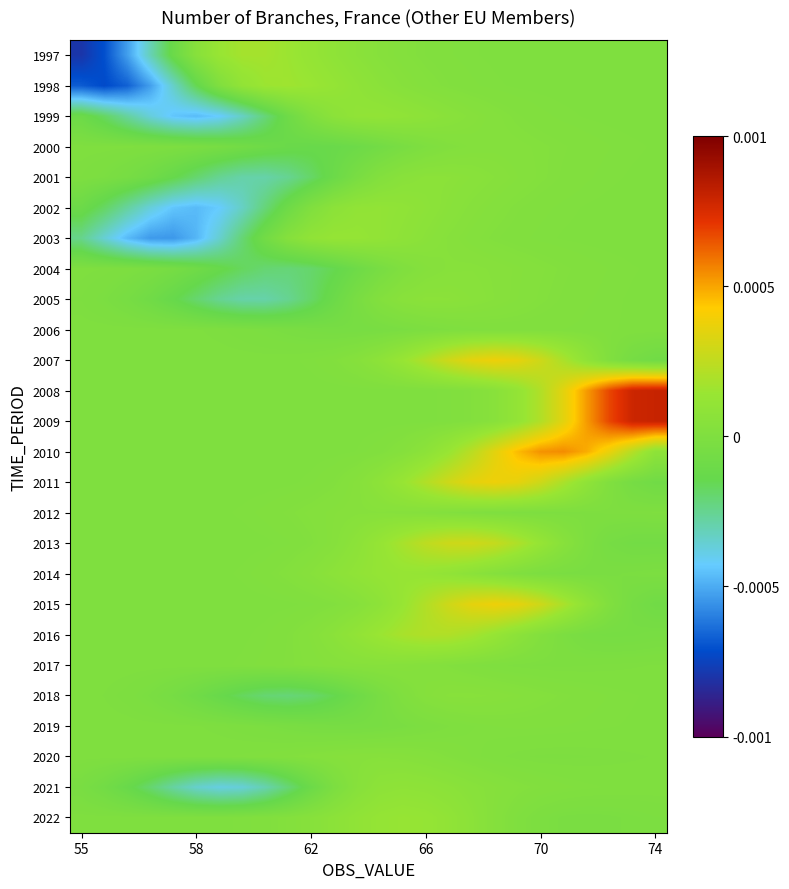

Which category has the highest value across all series?

74